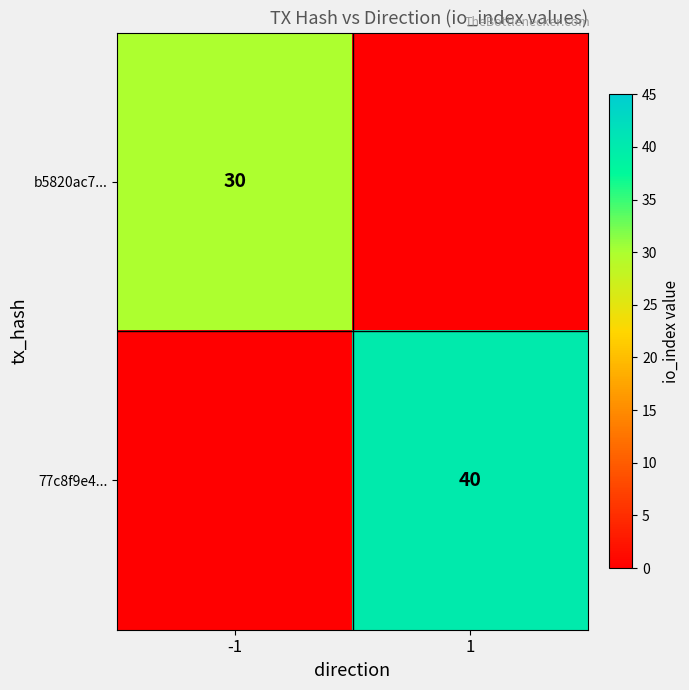

Is the value of b5820ac7... at -1 greater than the value of 77c8f9e4... at 1?

No